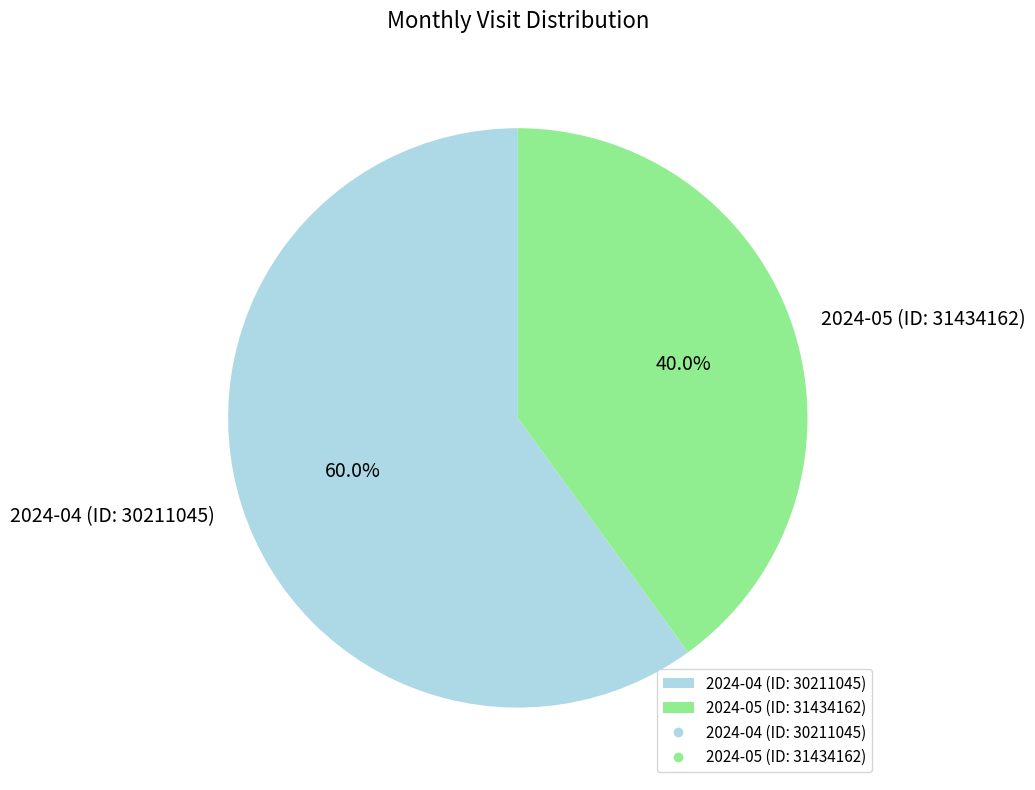

Which has a higher value, 2024-04 (ID: 30211045) or 2024-05 (ID: 31434162)?

2024-04 (ID: 30211045)